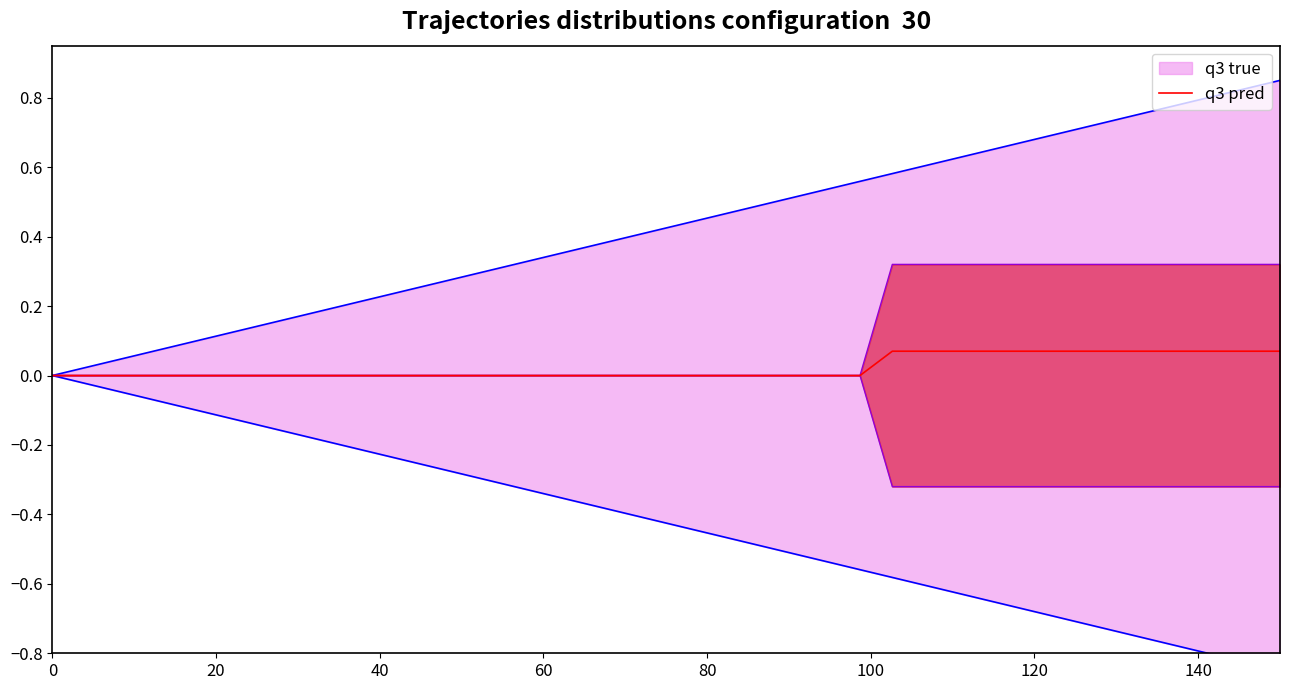

Does the chart display data point markers on the line(s)?

No